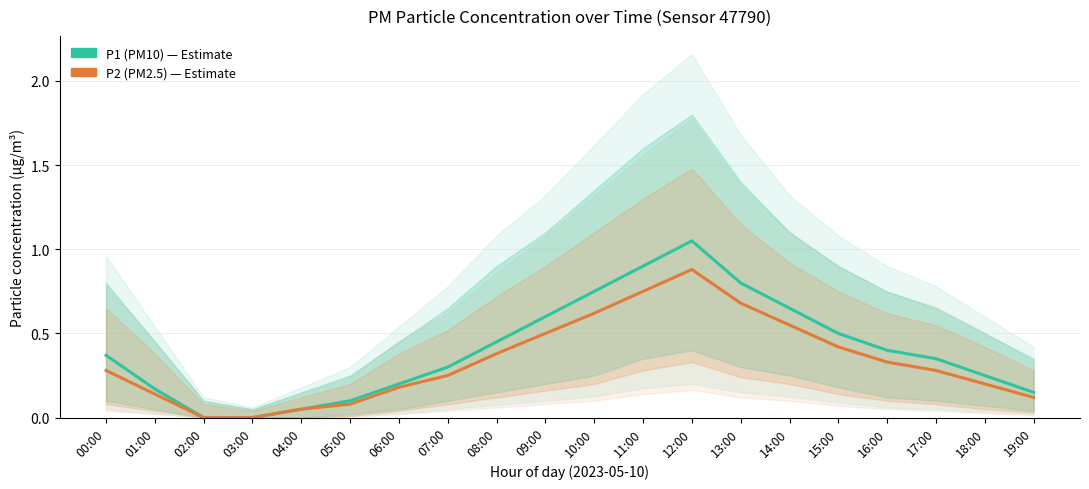

What are all the series names shown in the legend?

P1 (PM10), P2 (PM2.5)